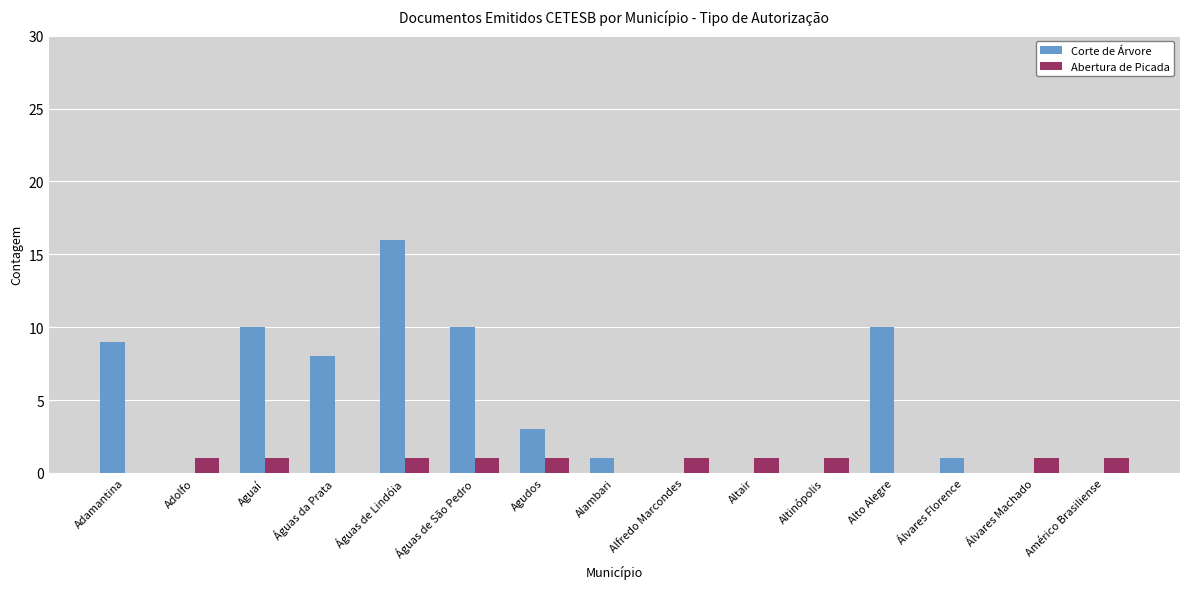

What is the difference between the Corte de Árvore values at Alambari and Águas da Prata?

7